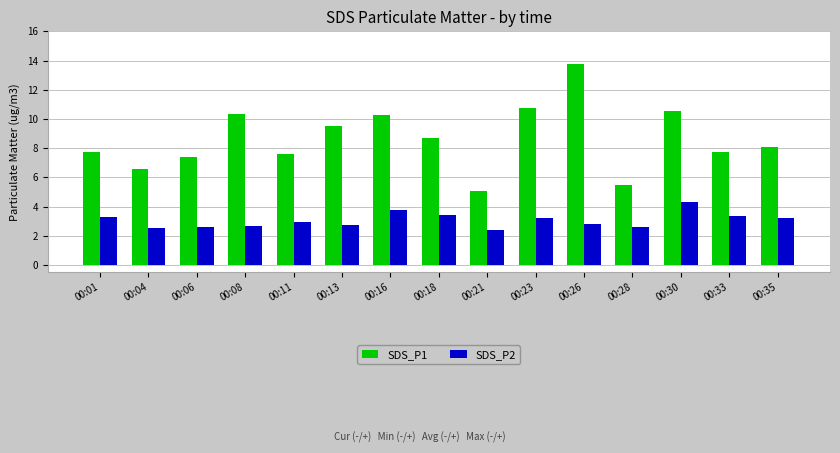

List the series in order of their overall mean, highest first.

SDS_P1, SDS_P2